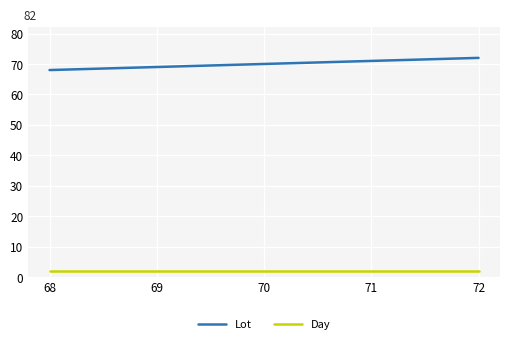

What is the spread (max minus min) of values at 68?

66